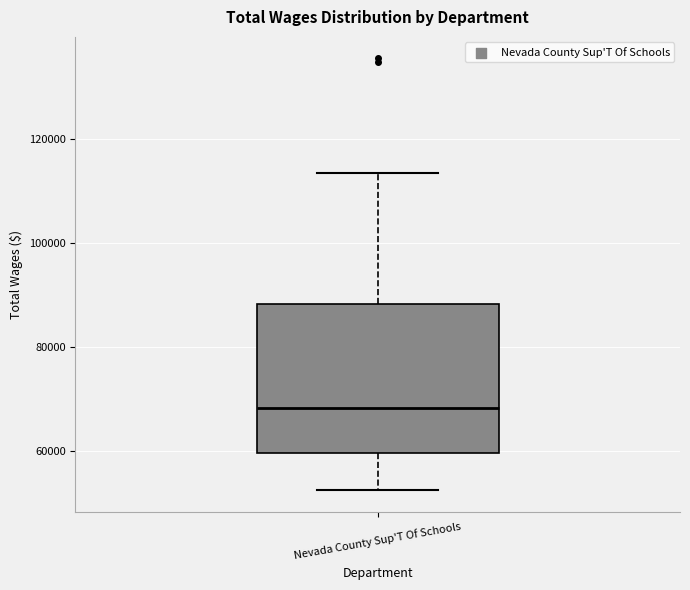

Where is the upper edge of the box for Nevada County Sup'T Of Schools on the y-axis? The values are not printed on the chart, so give them approximately, as read against the axis.

88000